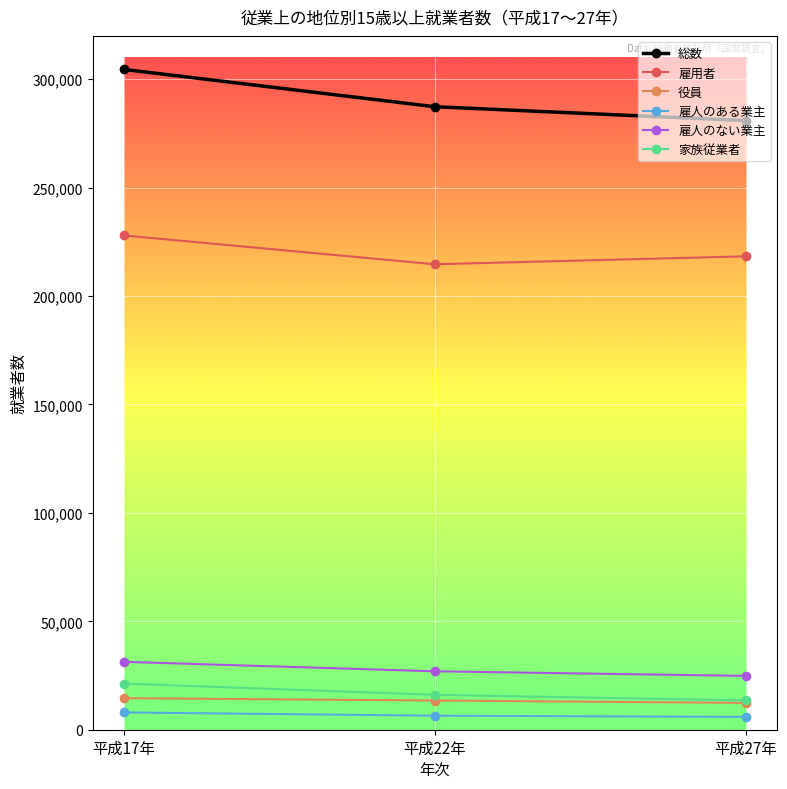

Which series has the largest total across all categories?

総数